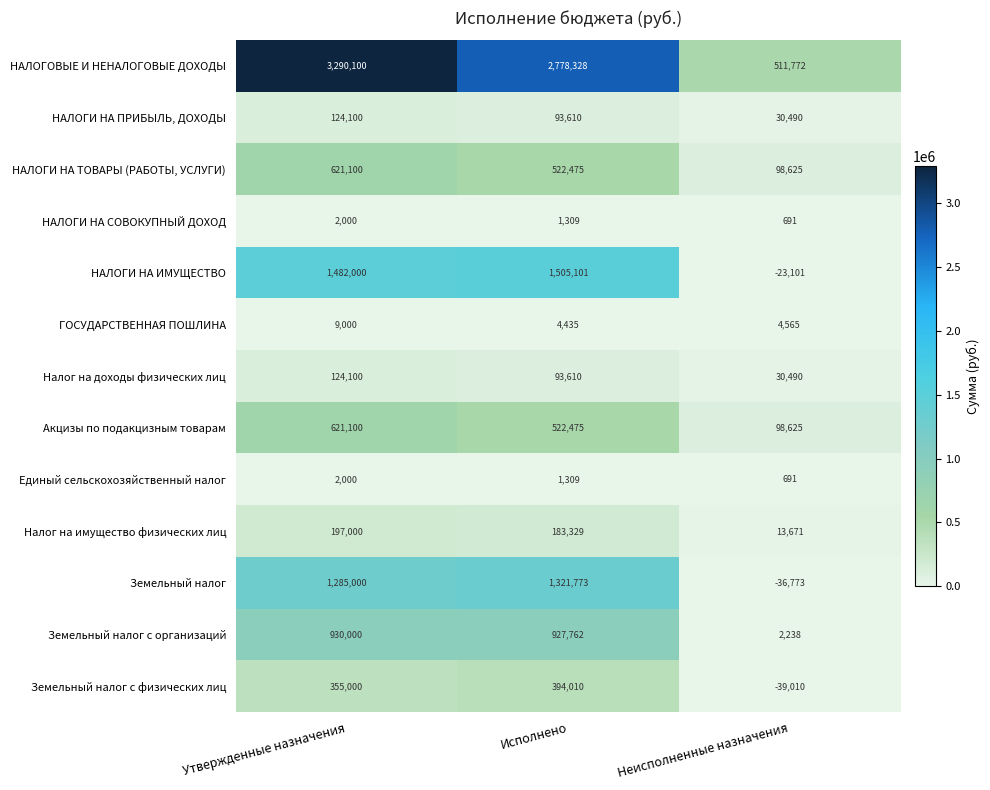

Which category has the highest value in the НАЛОГИ НА ТОВАРЫ (РАБОТЫ, УСЛУГИ) series?

Утвержденные назначения